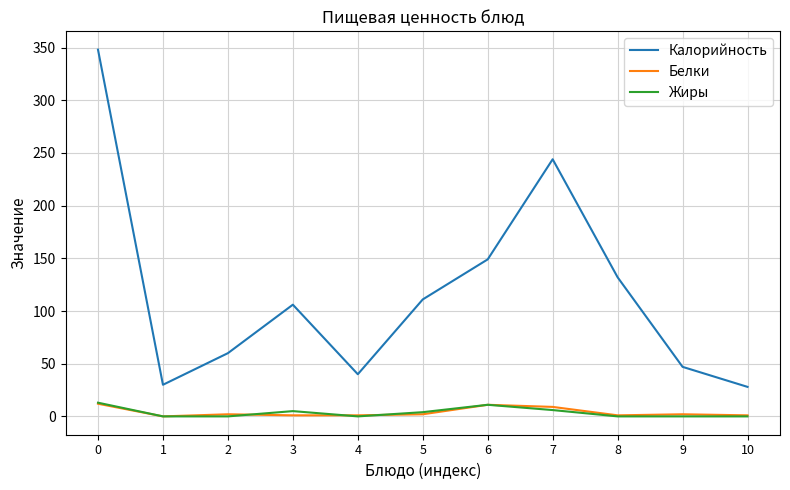

Is the value of Белки at 7 greater than the value of Калорийность at 8?

No